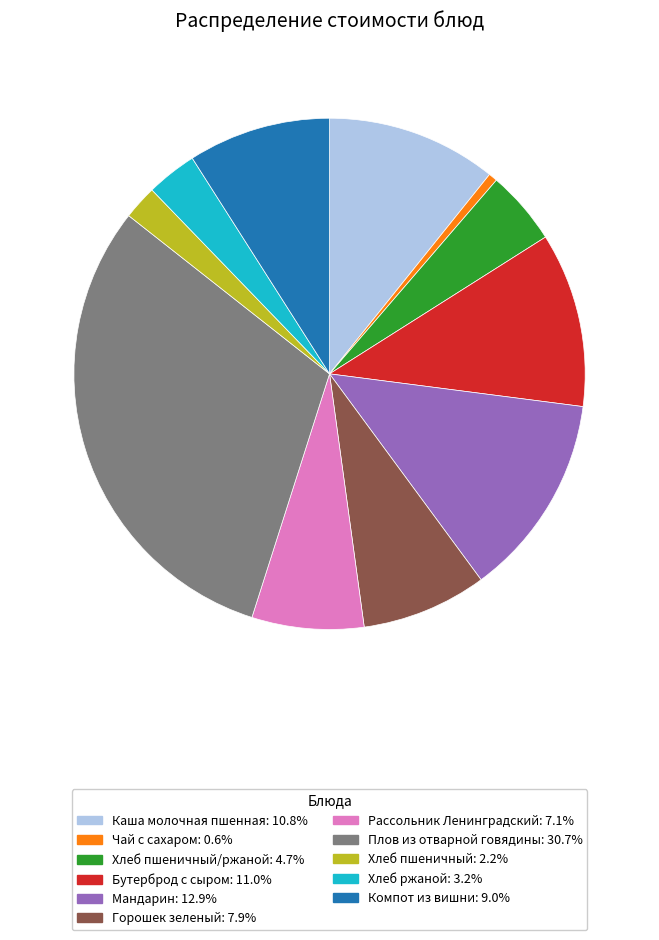

Does any single category account for the majority?

No